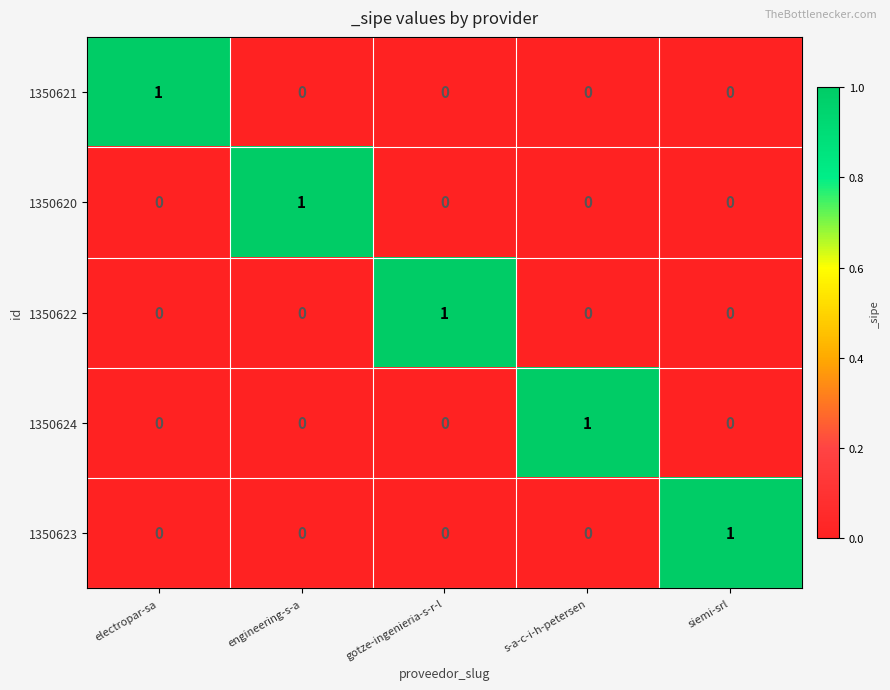

Count the 1350623 values in the range 0 to 1.

5